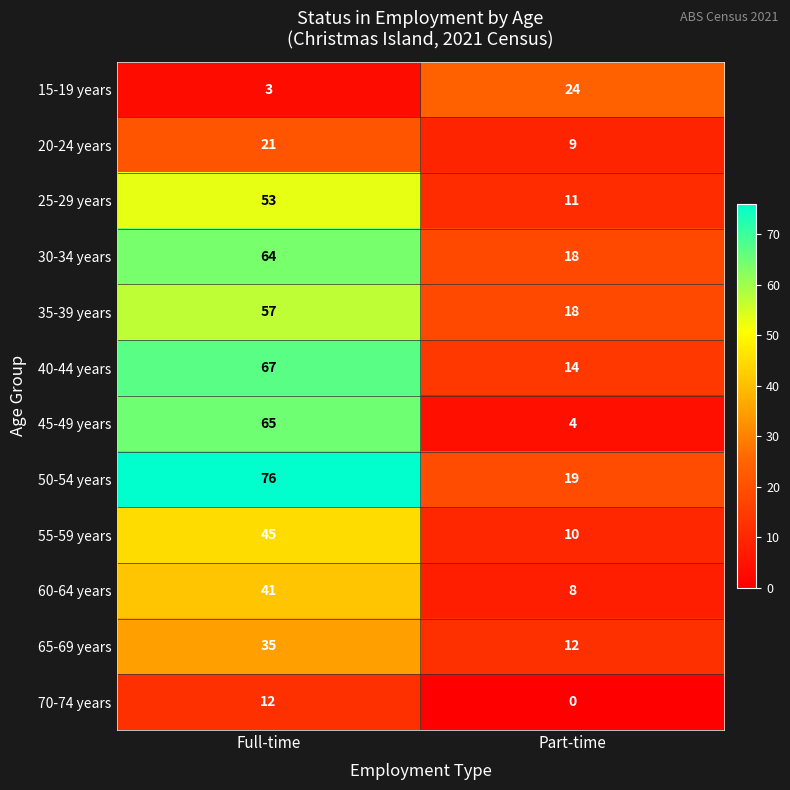

What is the spread (max minus min) of values at Part-time?

24